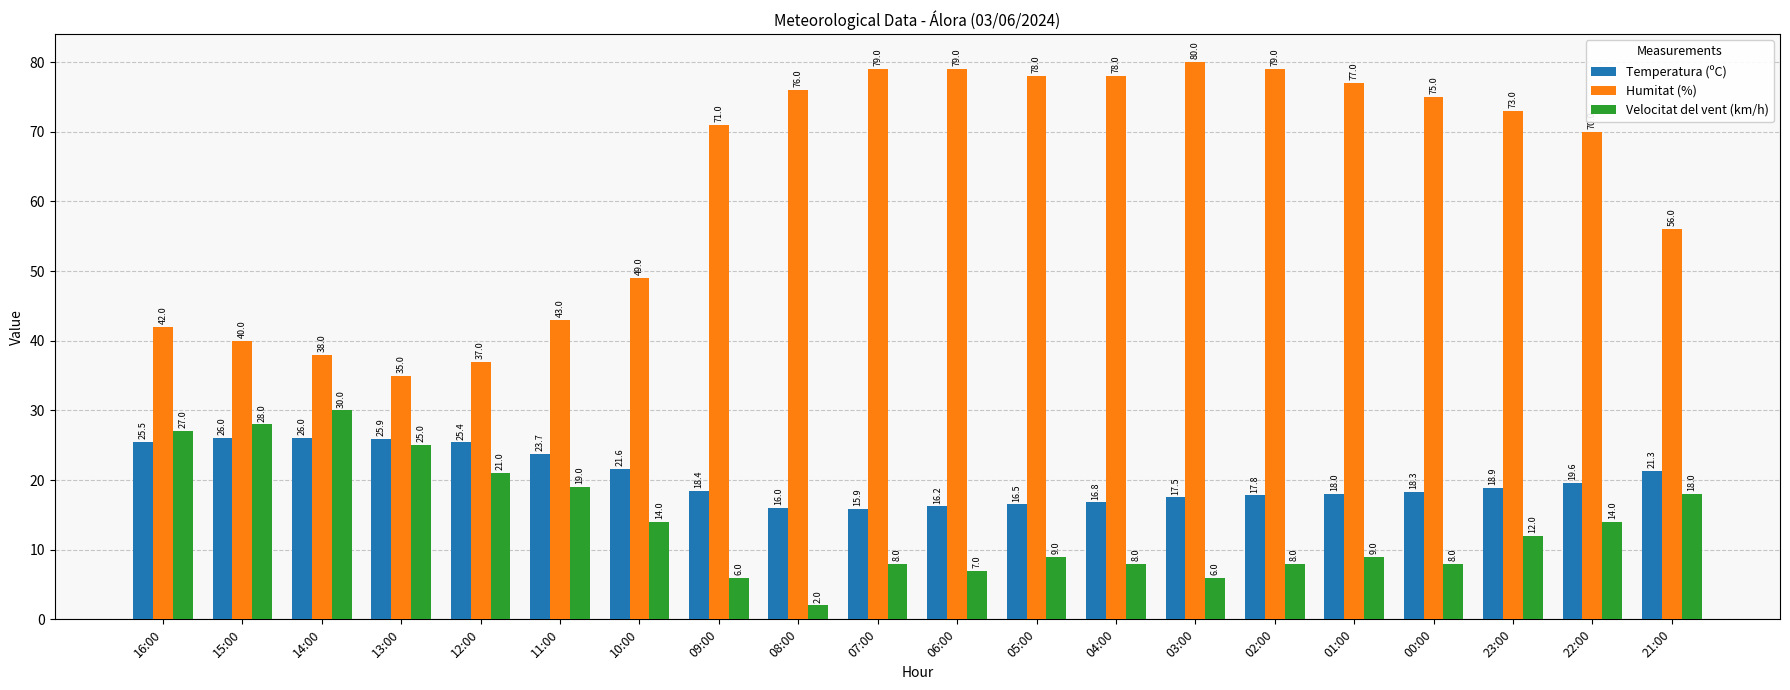

How many data points in Velocitat del vent (km/h) are less than 12?

10